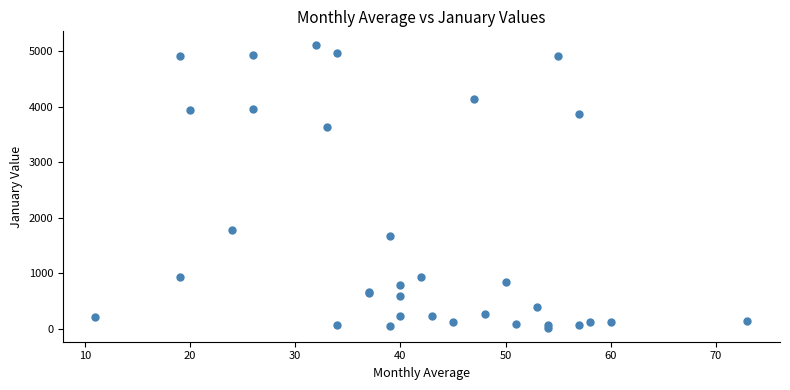

What Y value in the scatter plot is closest to 2563?

1774